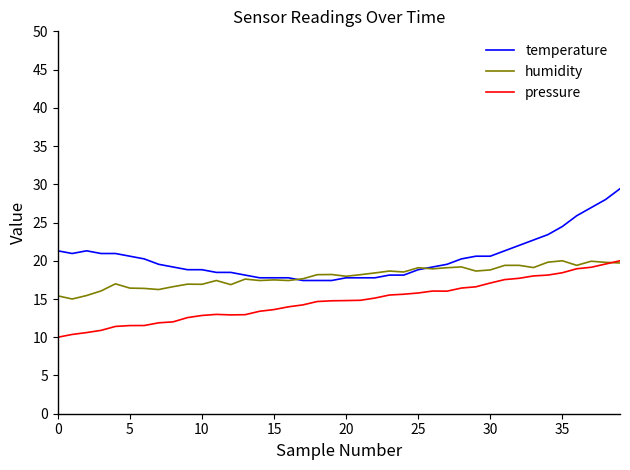

Which series has the largest total across all categories?

temperature